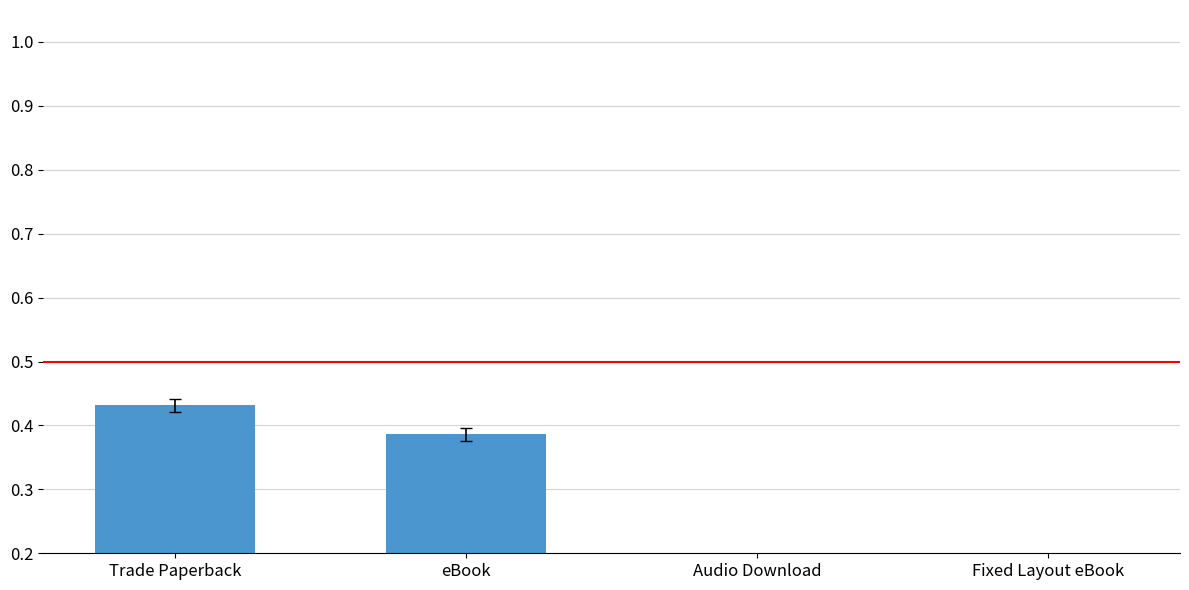

Which has a higher value, Audio Download or Fixed Layout eBook?

Audio Download